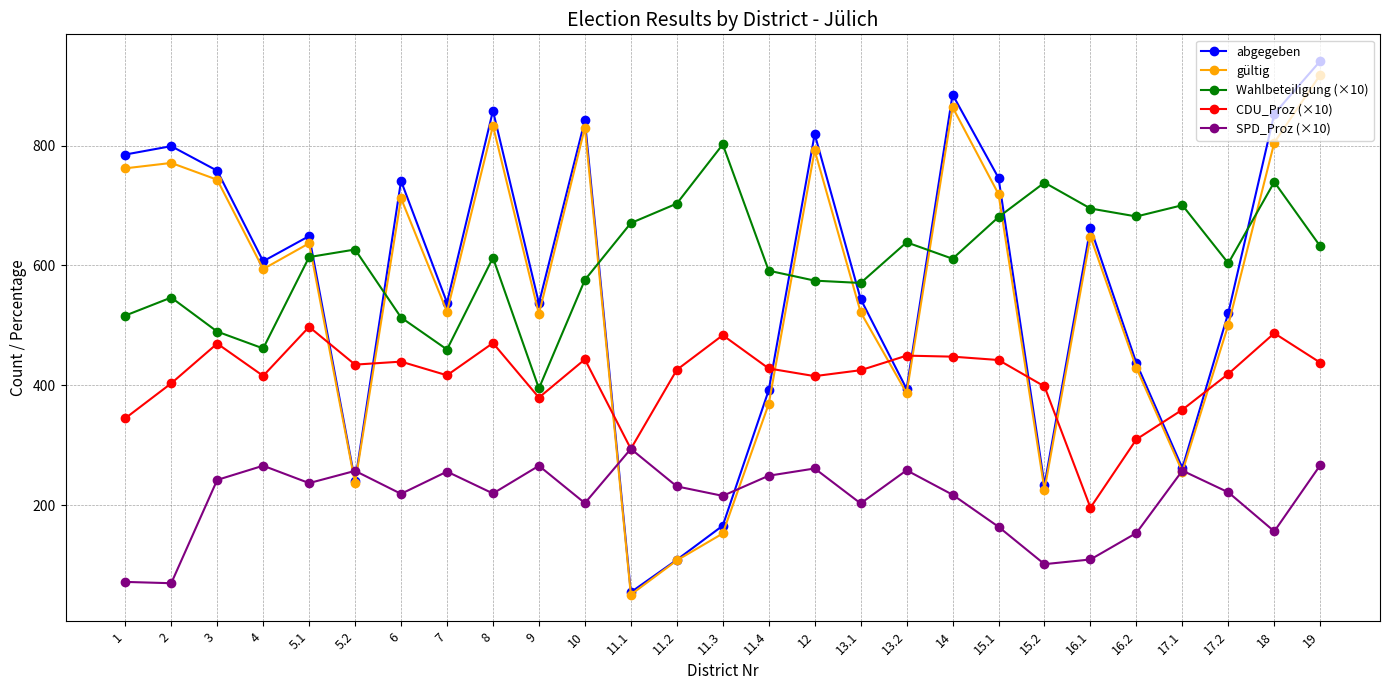

How many data points does each series have?

27